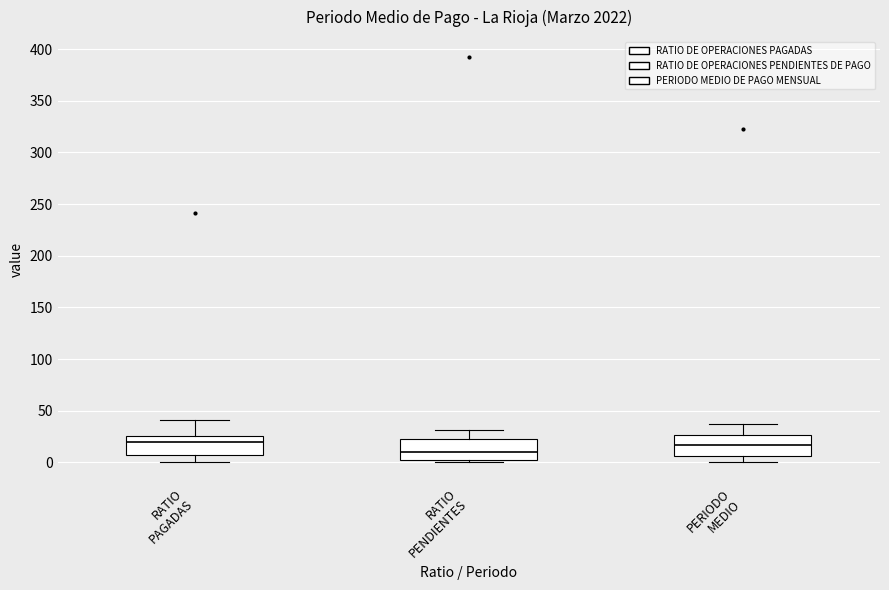

Reading left to right, transcribe this box plot: for each box, give where its median line is, the range the box spans, and where its two whiskers end, as read against the y-axis. The values are not printed on the chart, so give them approximately, as read against the axis.

RATIO PAGADAS: median 20, box 5 to 25, whiskers 0 to 40
RATIO PENDIENTES: median 10, box 5 to 20, whiskers 0 to 30
PERIODO MEDIO: median 15, box 5 to 25, whiskers 0 to 35